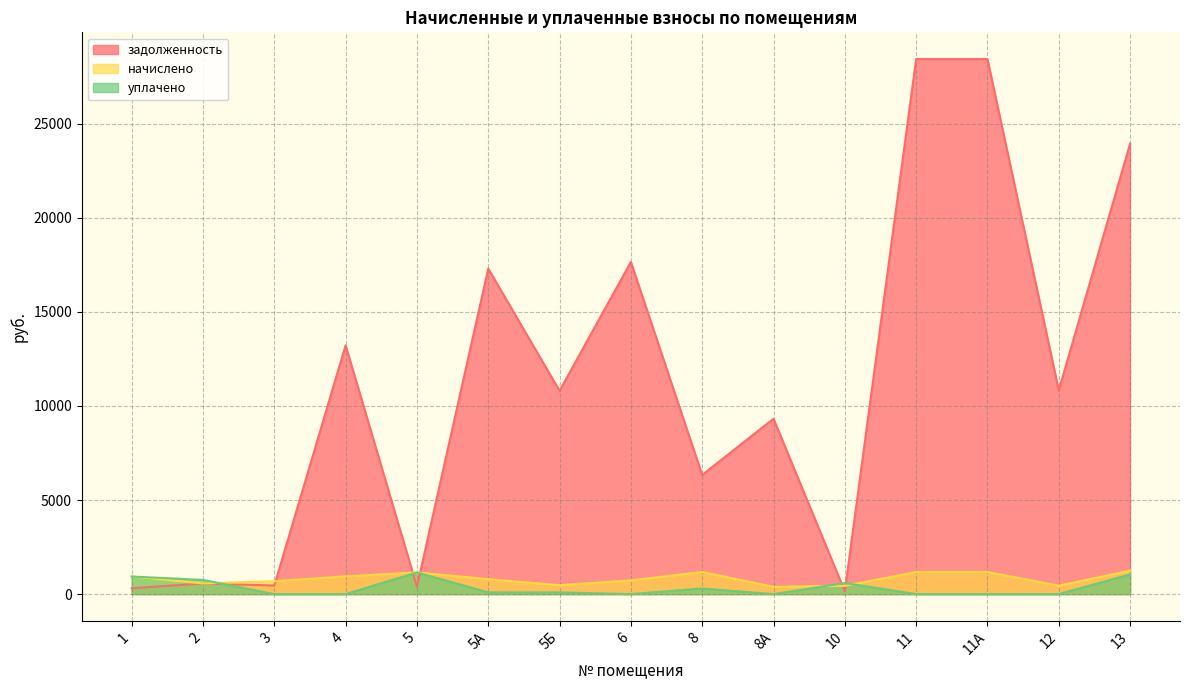

At which label is задолженность closest to 14293?

4